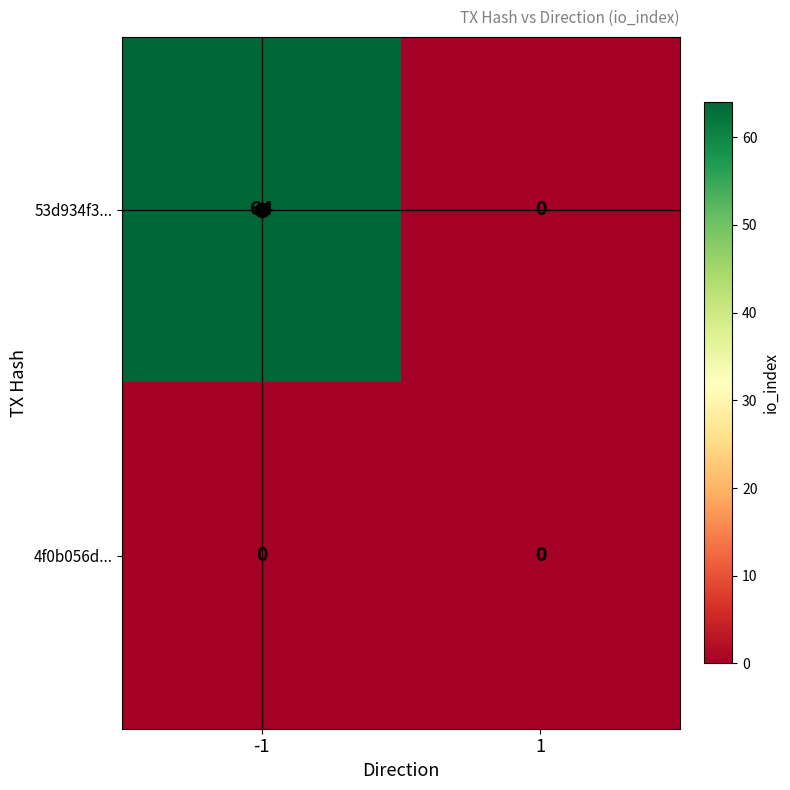

What is the difference between the maximum and minimum values in the 53d934f3... series?

64